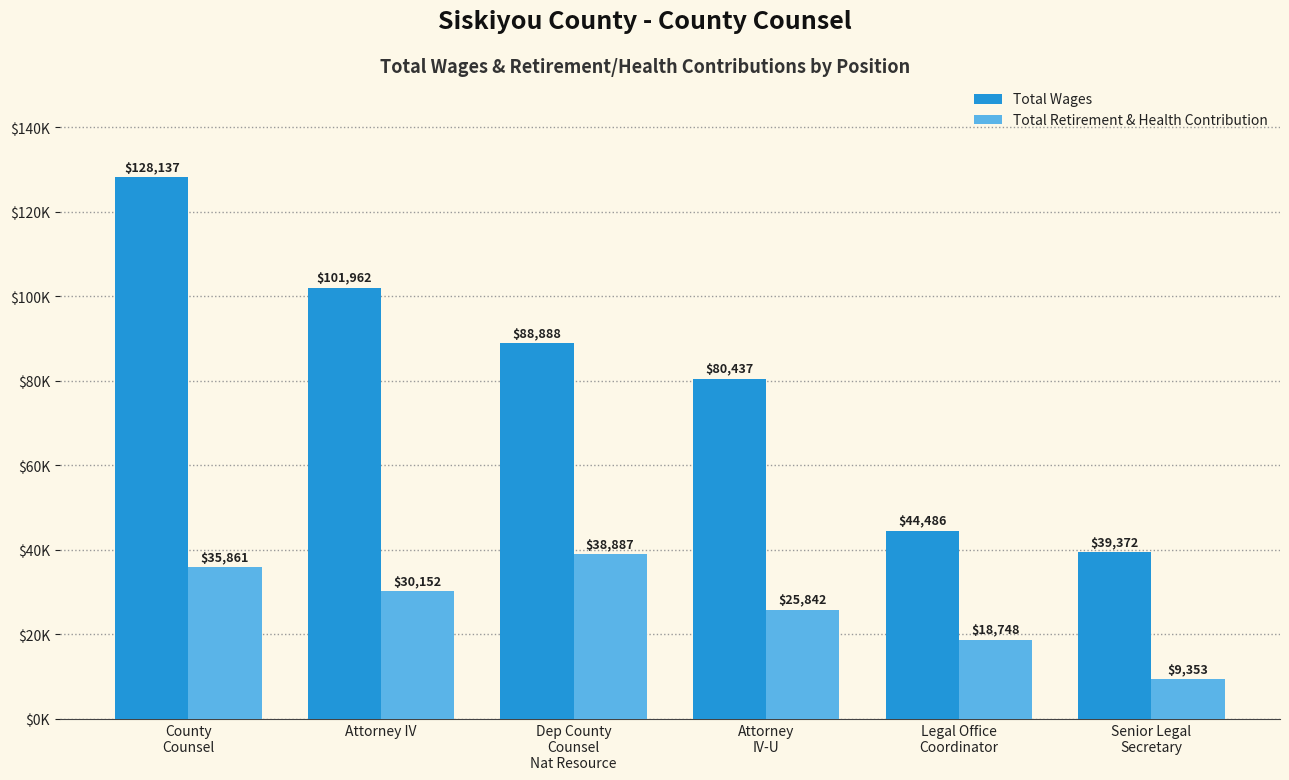

What is the value of the Total Wages bar at the 6th from the left?

39372